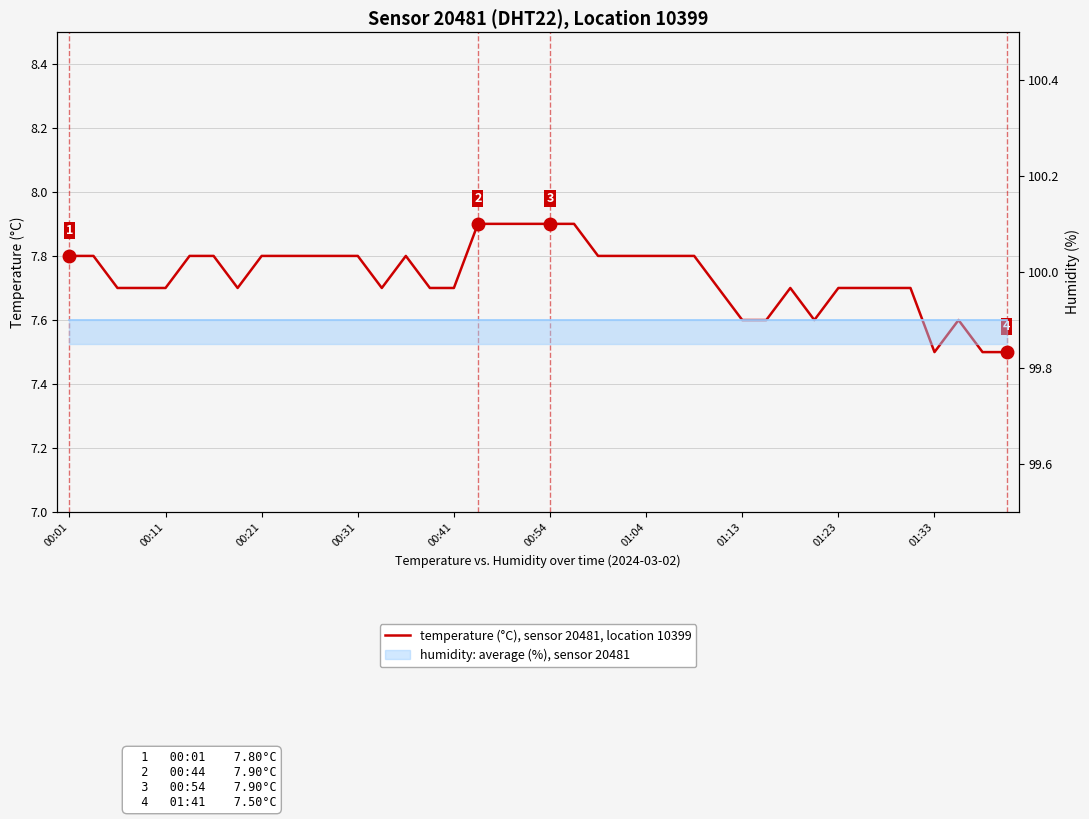

Which has a higher value, 29 or 18?

18